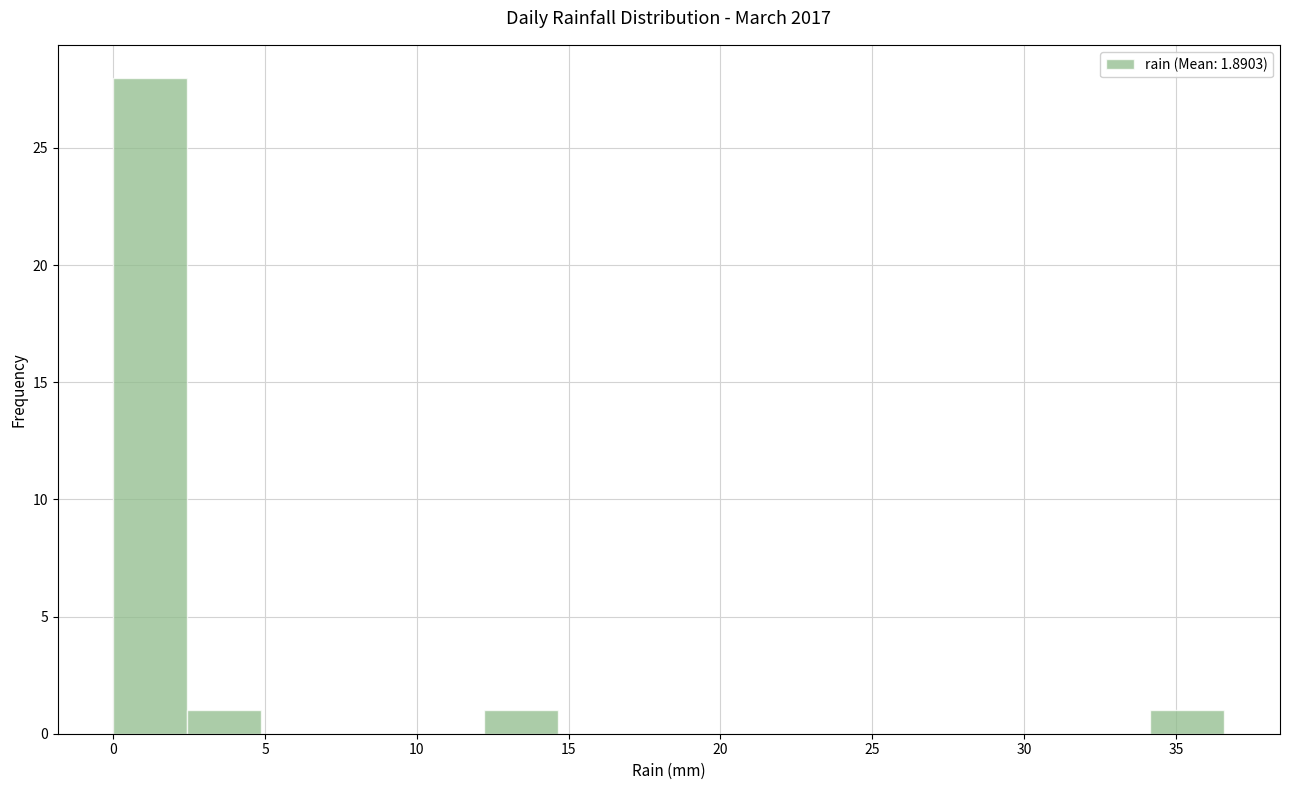

Over which range of the x-axis is the bar tallest?

0.0 to 2.5